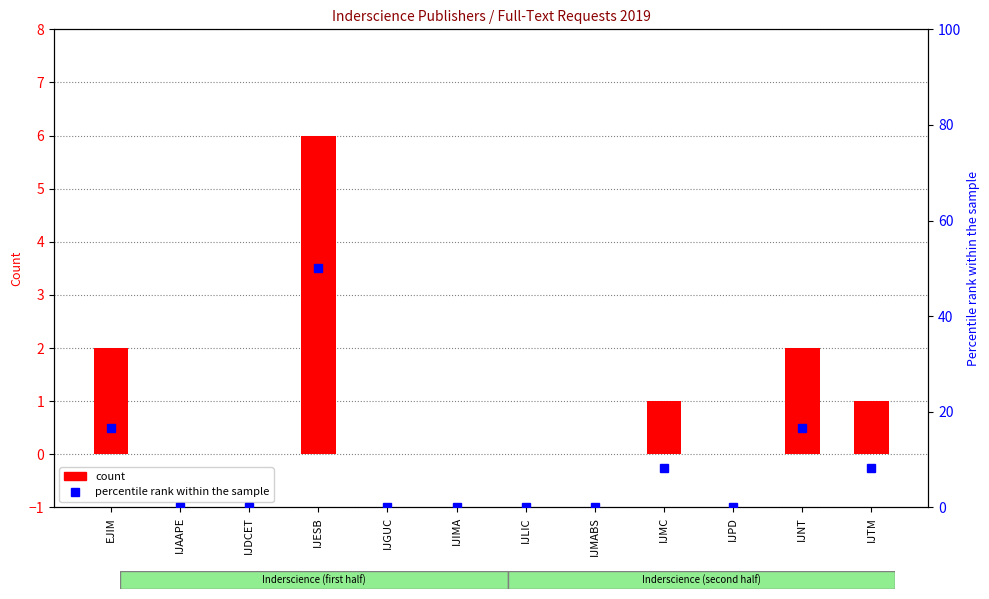

Reading left to right, what are all the values shown in this chart?

count: EJIM=2.0	IJAAPE=0.0	IJDCET=0.0	IJESB=6.0	IJGUC=0.0	IJIMA=0.0	IJLIC=0.0	IJMABS=0.0	IJMC=1.0	IJPD=0.0	IJNT=2.0	IJTM=1.0
percentile rank within the sample: EJIM=16.7	IJAAPE=0.0	IJDCET=0.0	IJESB=50.0	IJGUC=0.0	IJIMA=0.0	IJLIC=0.0	IJMABS=0.0	IJMC=8.3	IJPD=0.0	IJNT=16.7	IJTM=8.3